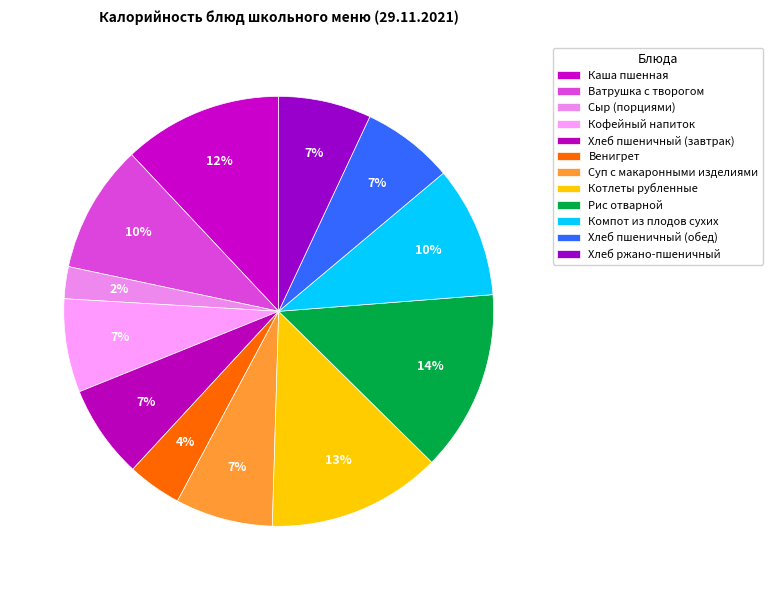

How many segments does this pie chart have?

12